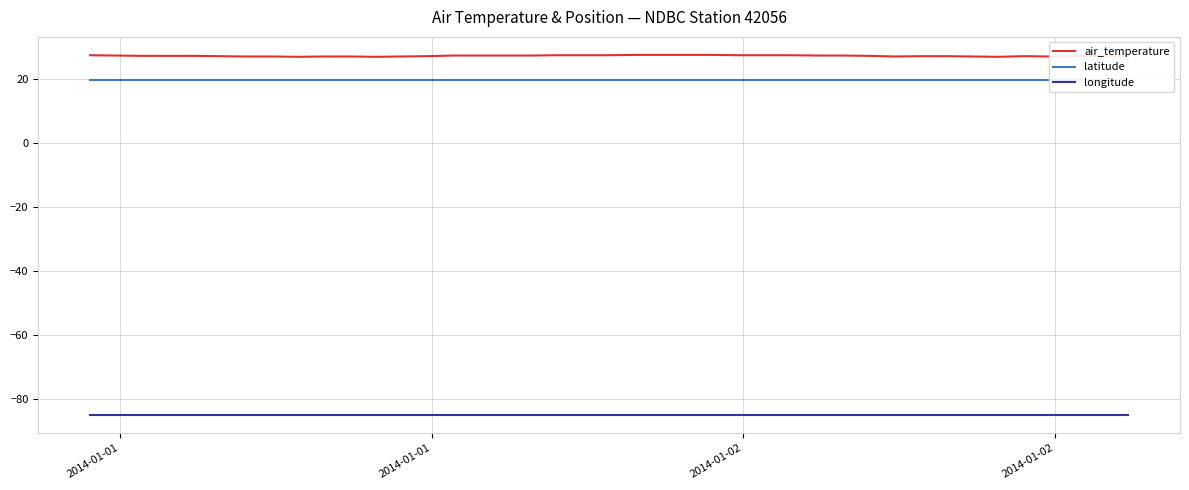

True or false: longitude and air_temperature cross at least once.

False